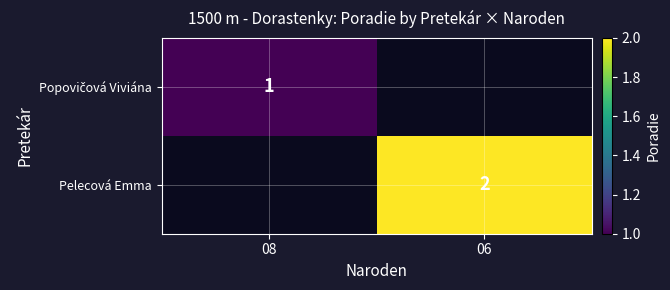

At which category does the chart reach its minimum across all series?

08